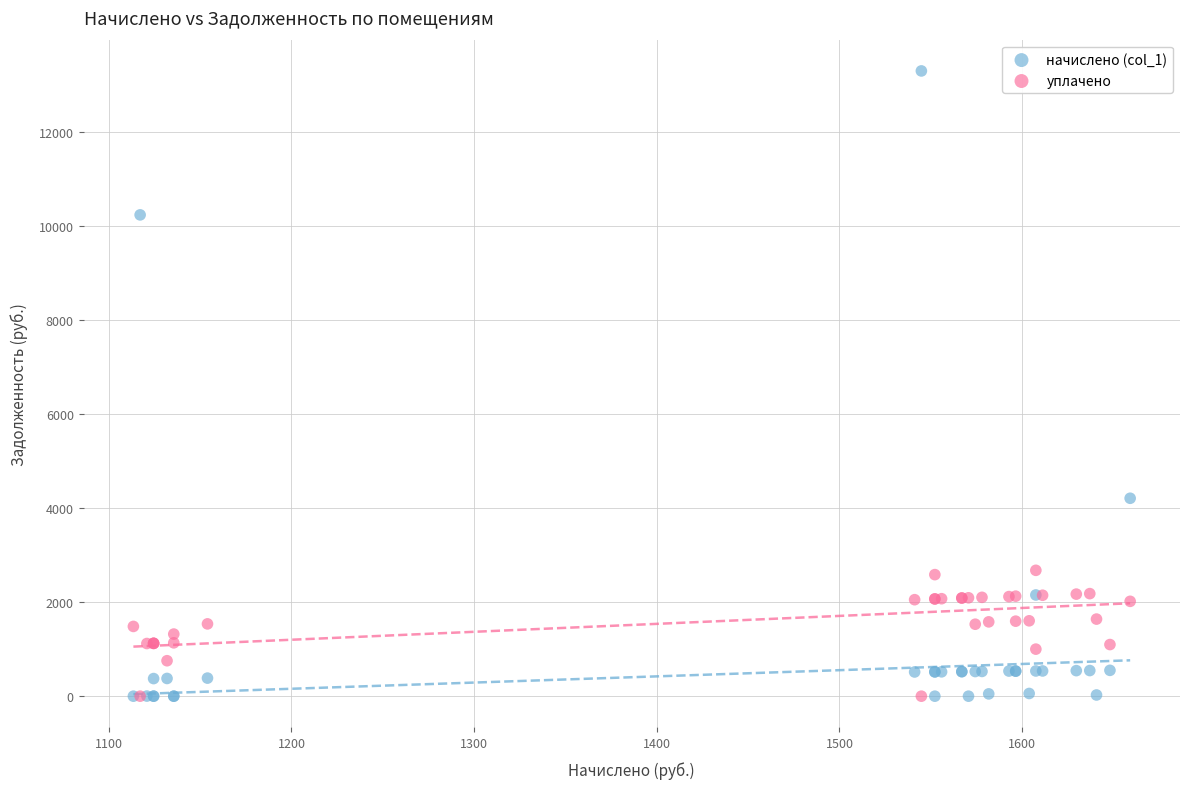

Across all series, what Y value is closest to 6653?

4212.1